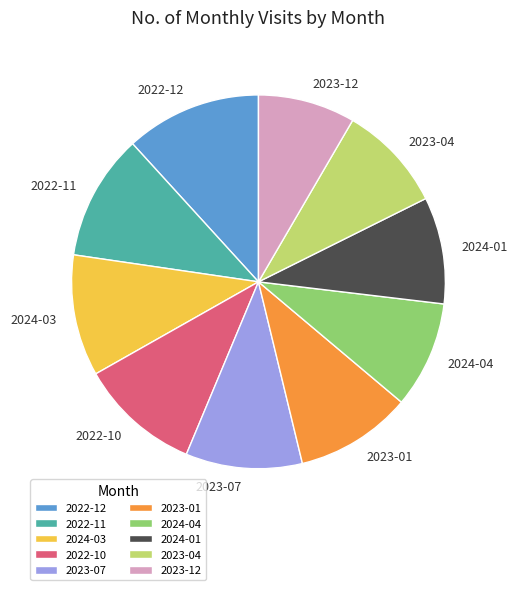

Which category has the biggest portion of the pie?

2022-12